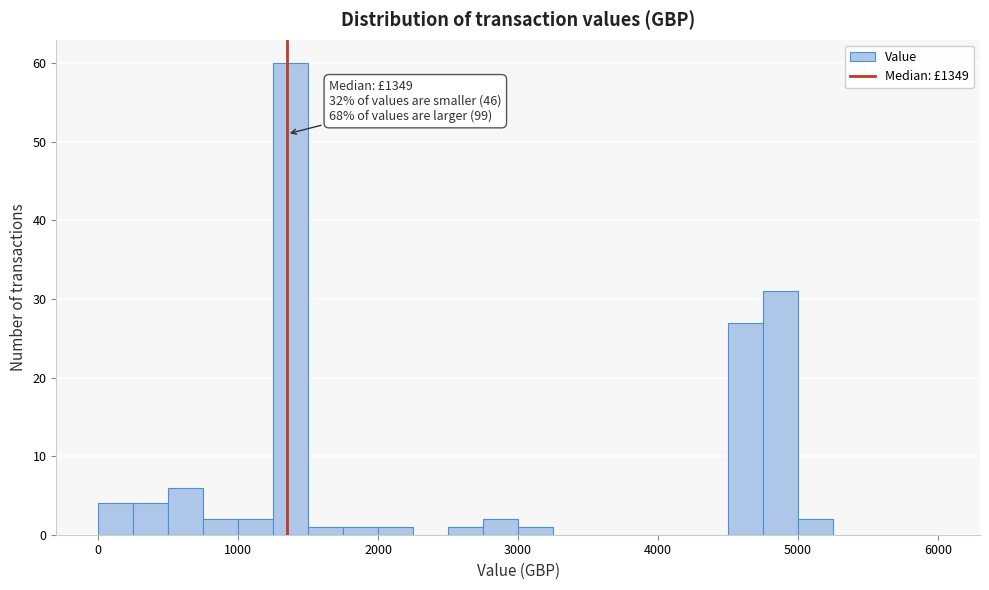

Around what value on the x-axis is the tallest bar? Give the approximate position of its centre, as read against the axis.

1400